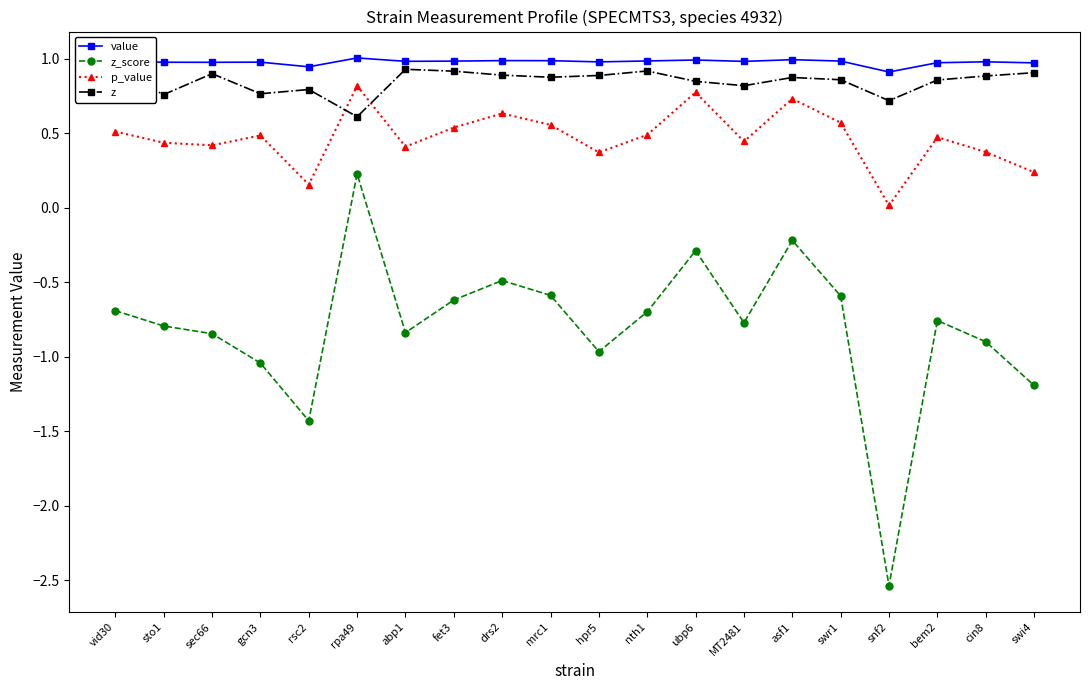

What is the label of the 6th point from the right?

asf1